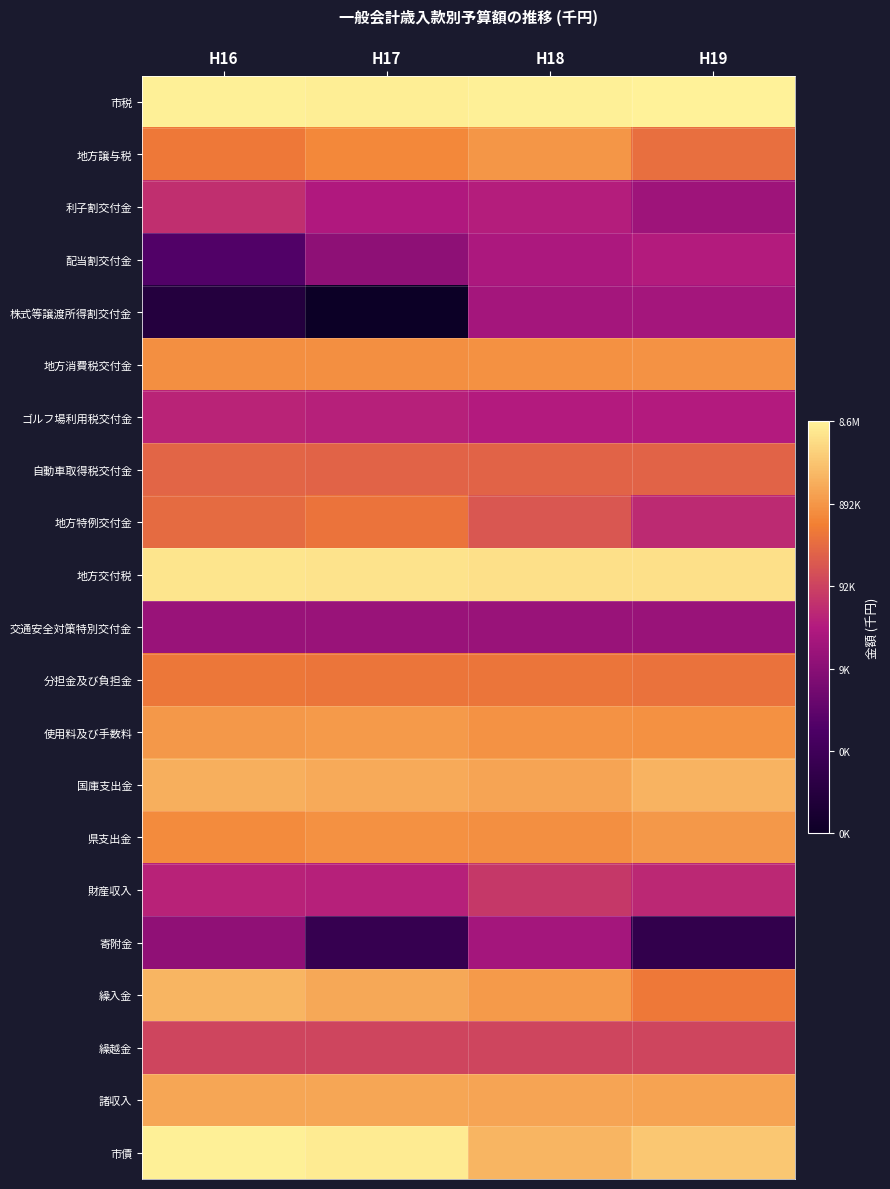

Reading right to left, list all the values displayed in this chart.

市税: H19=16.0	H18=15.9	H17=15.9	H16=15.9
地方譲与税: H19=12.7	H18=13.7	H17=13.3	H16=13.0
利子割交付金: H19=9.7	H18=10.4	H17=10.2	H16=10.9
配当割交付金: H19=10.4	H18=10.1	H17=9.3	H16=7.6
株式等譲渡所得割交付金: H19=9.9	H18=9.9	H17=4.6	H16=5.7
地方消費税交付金: H19=13.6	H18=13.5	H17=13.5	H16=13.5
ゴルフ場利用税交付金: H19=10.3	H18=10.3	H17=10.5	H16=10.6
自動車取得税交付金: H19=12.4	H18=12.3	H17=12.4	H16=12.4
地方特例交付金: H19=10.8	H18=12.0	H17=12.8	H16=12.6
地方交付税: H19=15.5	H18=15.5	H17=15.6	H16=15.7
交通安全対策特別交付金: H19=9.6	H18=9.6	H17=9.6	H16=9.6
分担金及び負担金: H19=12.8	H18=12.8	H17=12.8	H16=12.9
使用料及び手数料: H19=13.6	H18=13.6	H17=13.8	H16=13.7
国庫支出金: H19=14.4	H18=14.1	H17=14.2	H16=14.3
県支出金: H19=13.7	H18=13.5	H17=13.5	H16=13.4
財産収入: H19=10.7	H18=11.2	H17=10.5	H16=10.5
寄附金: H19=6.3	H18=9.9	H17=6.5	H16=9.4
繰入金: H19=12.9	H18=13.8	H17=14.1	H16=14.5
繰越金: H19=11.5	H18=11.5	H17=11.5	H16=11.5
諸収入: H19=14.0	H18=14.1	H17=14.1	H16=14.1
市債: H19=14.9	H18=14.5	H17=15.8	H16=15.9